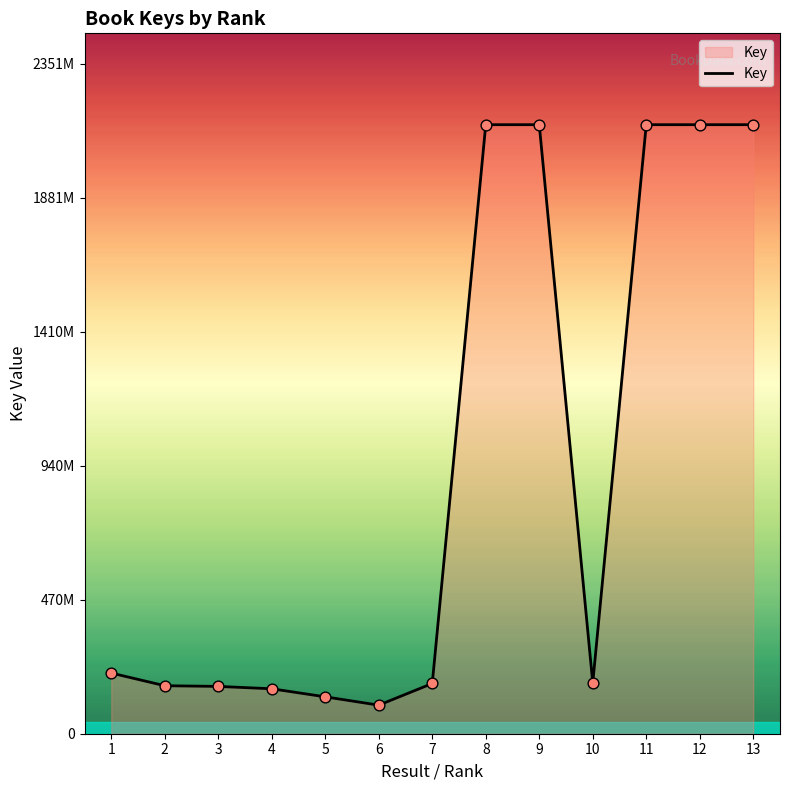

What is the change in value from 2 to 9?

+1969196927